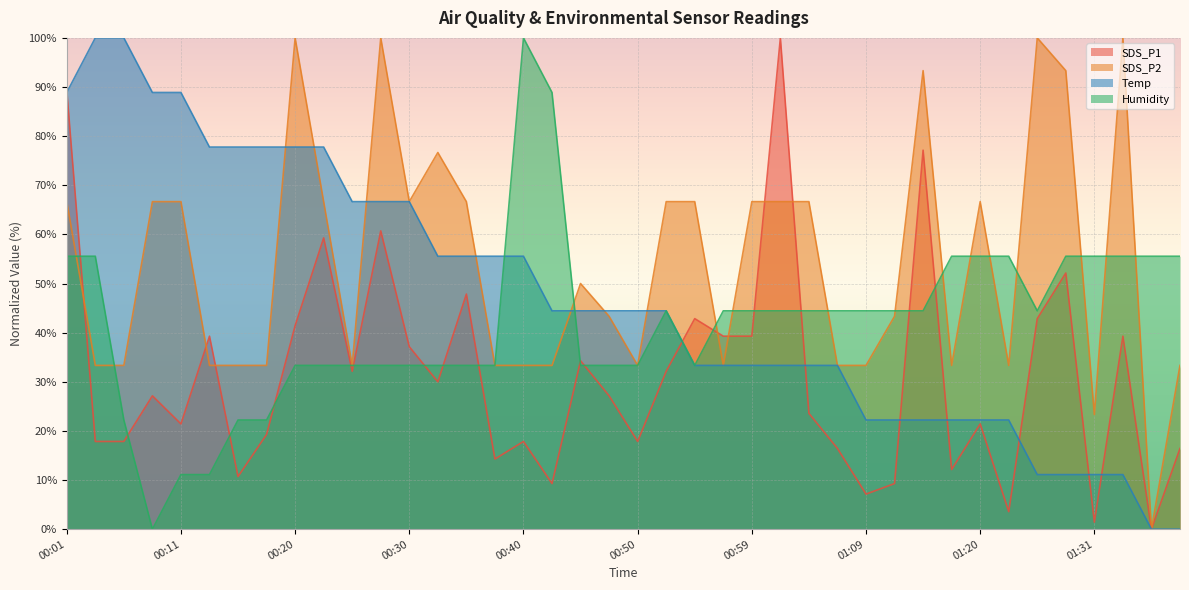

Between 00:28 and 00:47, which series saw the biggest shift?

SDS_P2